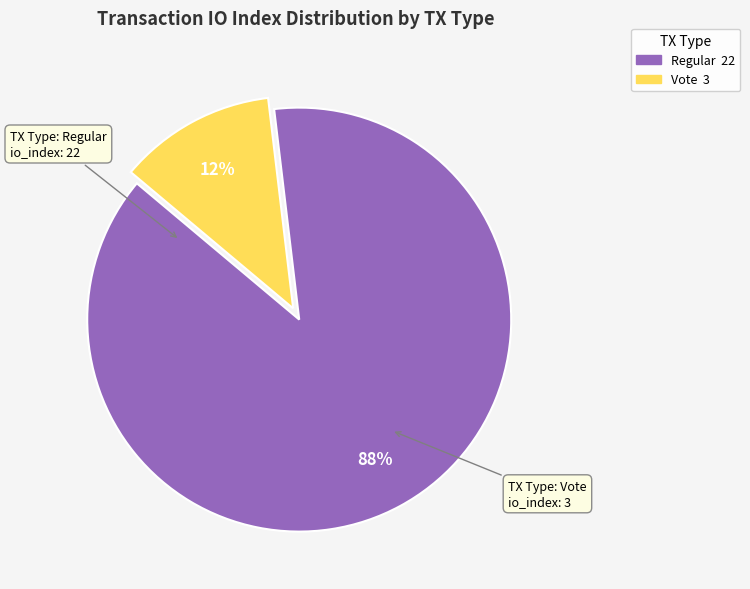

Does any single category account for the majority?

Yes